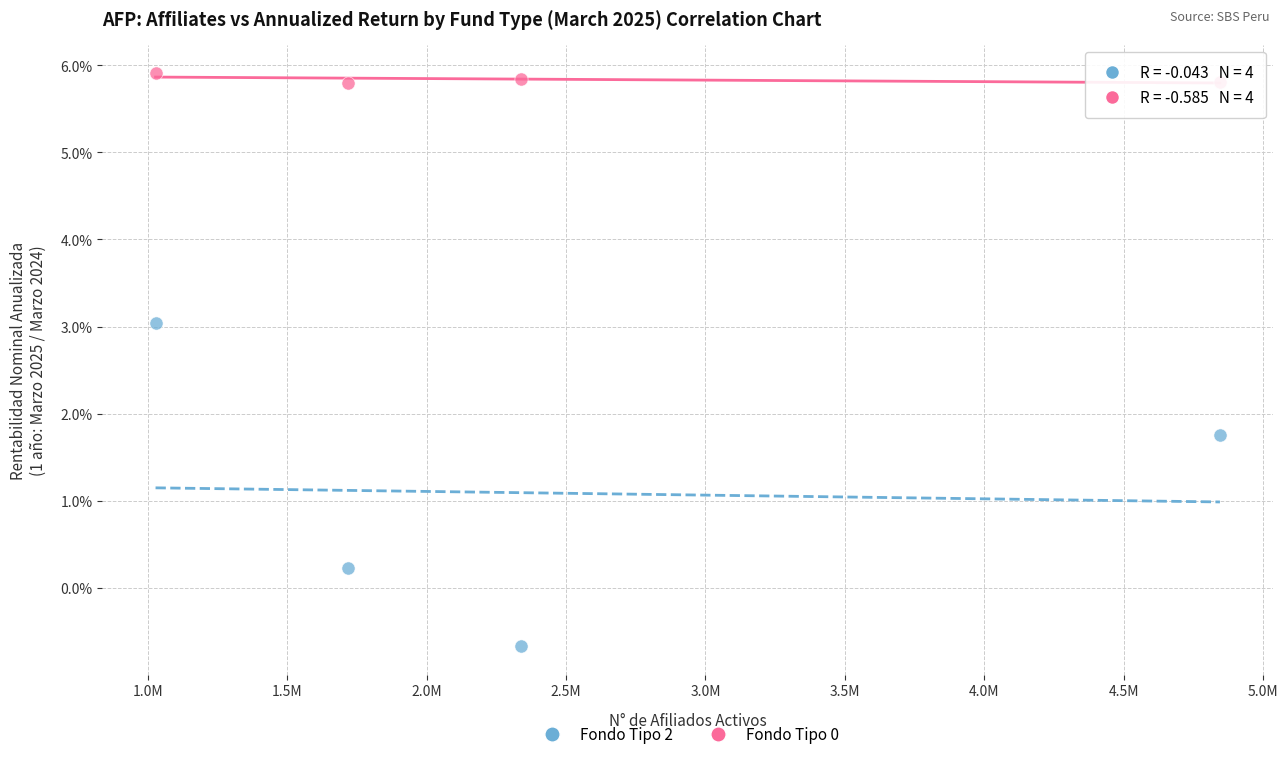

Which series contains the lowest Y value?

Fondo Tipo 2